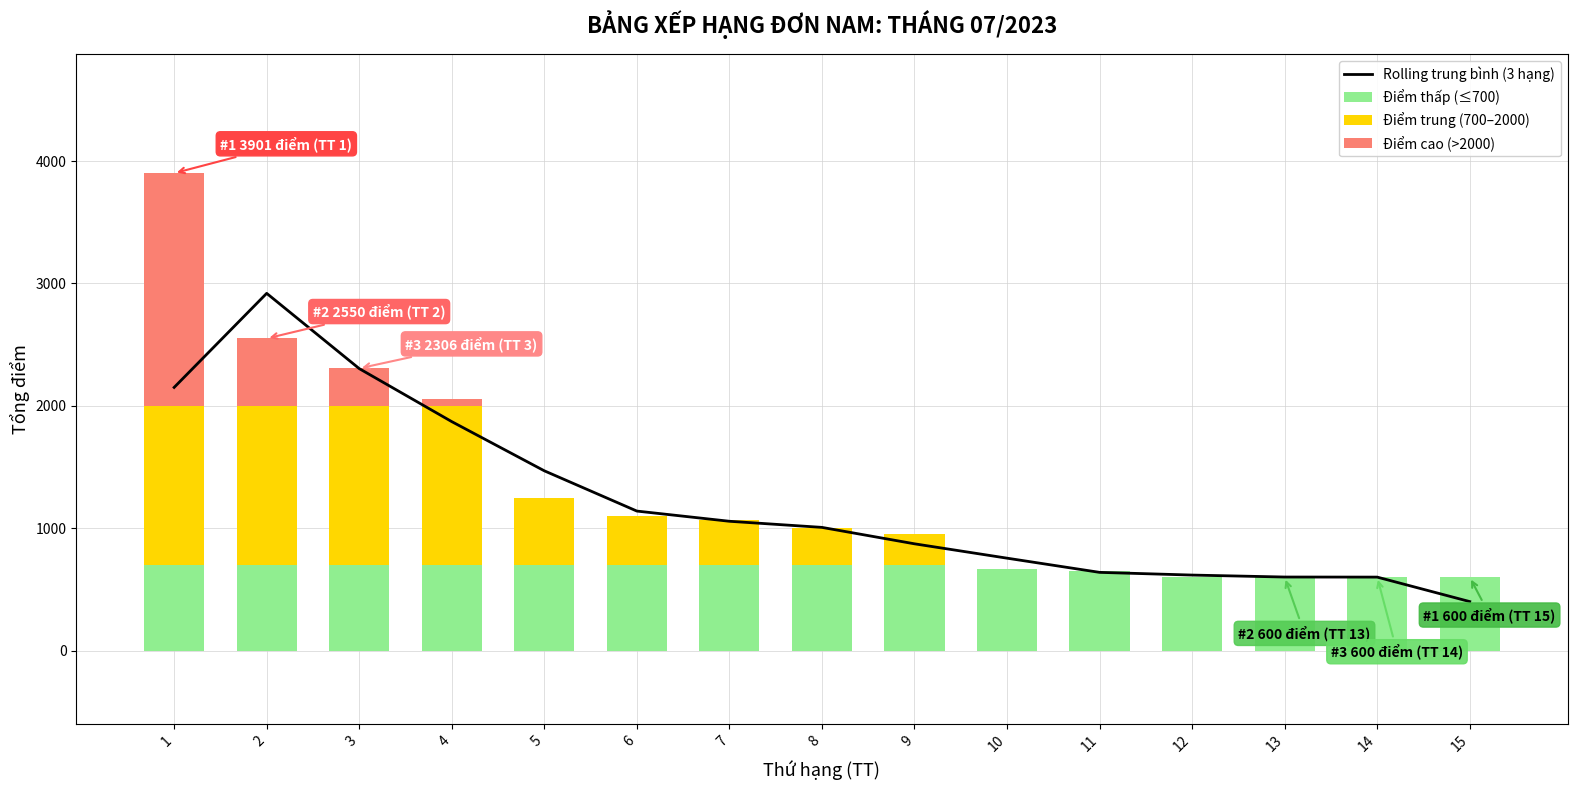

Rank the series at 11 from lowest to highest value.

Điểm trung (700–2000), Điểm cao (>2000), Rolling trung bình (3 hạng), Điểm thấp (≤700)